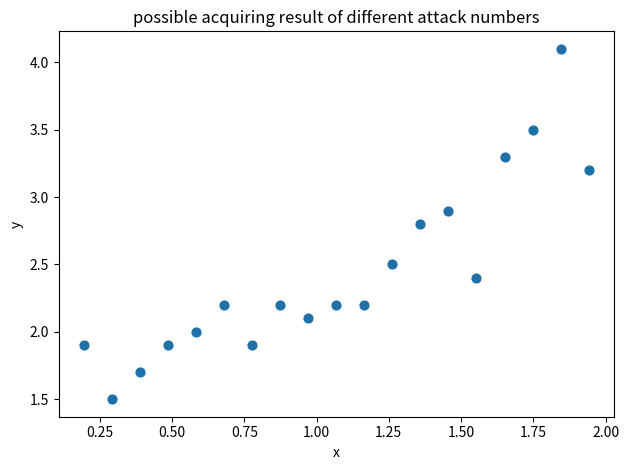

What is the range of X values (max minus min)?

1.7